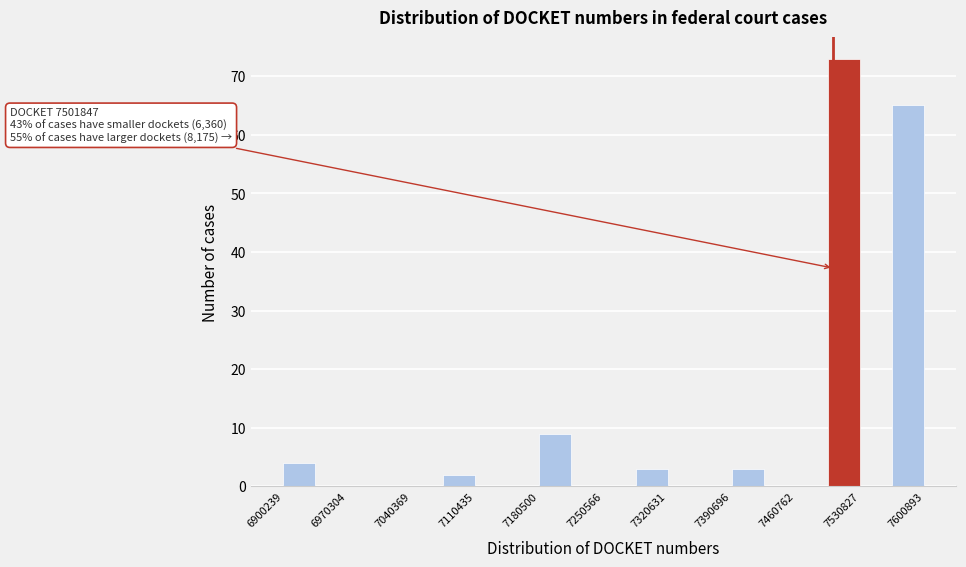

Read against the x-axis, roughly where is the centre of the tallest bar?

7510000